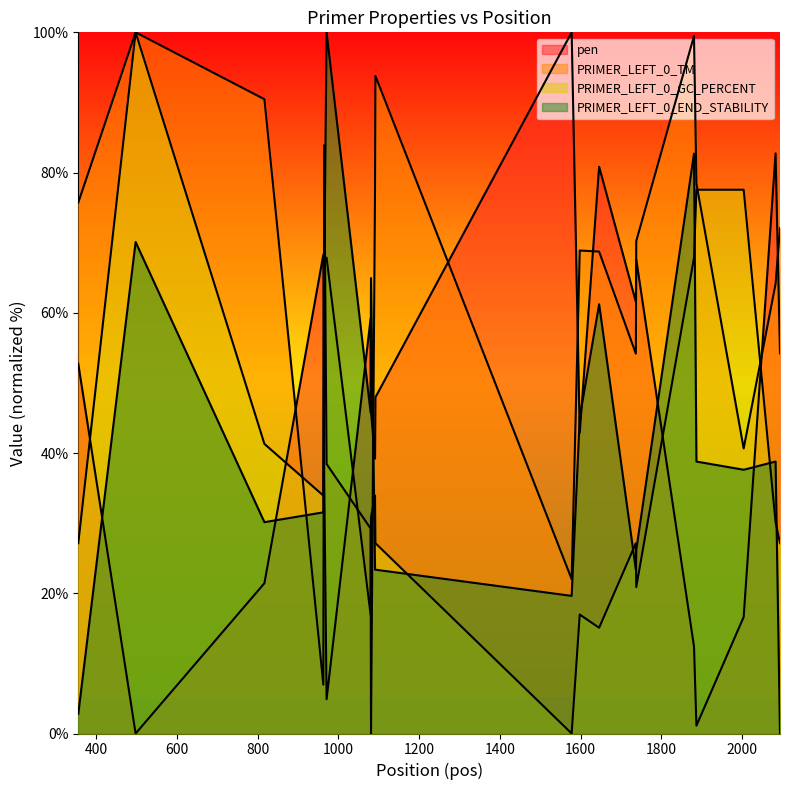

Reading left to right, extract all data points from this chart.

pen: 356=52.7	498=0.0	817=21.4	963=68.3	965=36.7	971=4.9	1080=59.2	1081=45.9	1091=39.2	1092=47.9	1578=100.0	1598=42.9	1646=80.8	1737=61.6	1738=67.6	1881=12.4	1887=1.1	2004=16.6	2083=82.7	2094=54.2
PRIMER_LEFT_0_TM: 356=75.7	498=100.0	817=90.5	963=7.0	965=83.9	971=38.4	1080=29.2	1081=0.0	1091=77.9	1092=93.8	1578=22.0	1598=68.9	1646=68.7	1737=54.2	1738=70.2	1881=99.5	1887=78.4	2004=40.7	2083=64.1	2094=72.1
PRIMER_LEFT_0_GC_PERCENT: 356=27.1	498=100.0	817=41.3	963=33.9	965=67.9	971=67.9	1080=17.0	1081=30.8	1091=33.9	1092=27.1	1578=0.0	1598=17.0	1646=15.1	1737=27.1	1738=20.9	1881=67.9	1887=77.6	2004=77.6	2083=30.2	2094=27.1
PRIMER_LEFT_0_END_STABILITY: 356=2.8	498=70.1	817=30.1	963=31.5	965=65.0	971=100.0	1080=45.8	1081=65.0	1091=23.4	1092=23.4	1578=19.6	1598=45.1	1646=61.2	1737=23.4	1738=26.2	1881=82.7	1887=38.8	2004=37.6	2083=38.8	2094=0.0